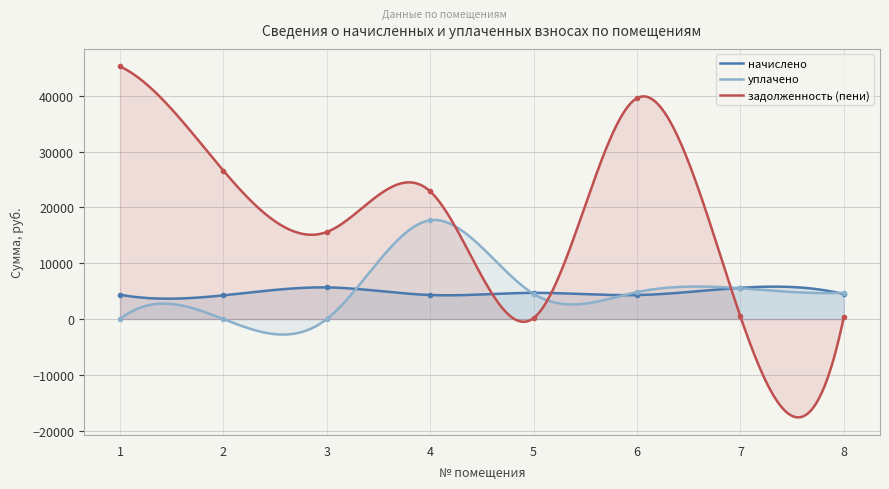

Which series has the largest total across all categories?

задолженность (пени)